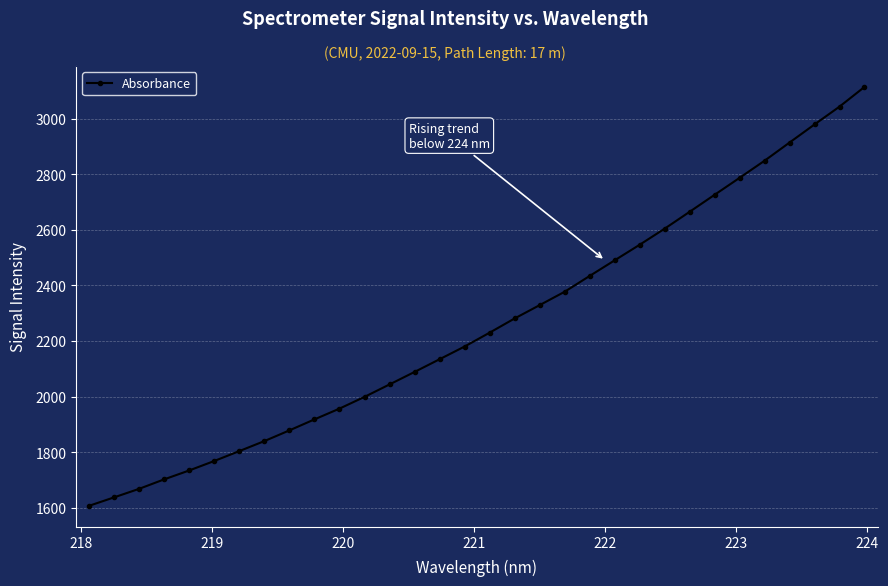

True or false: there are more than 2 points higher than both neighbors.

False